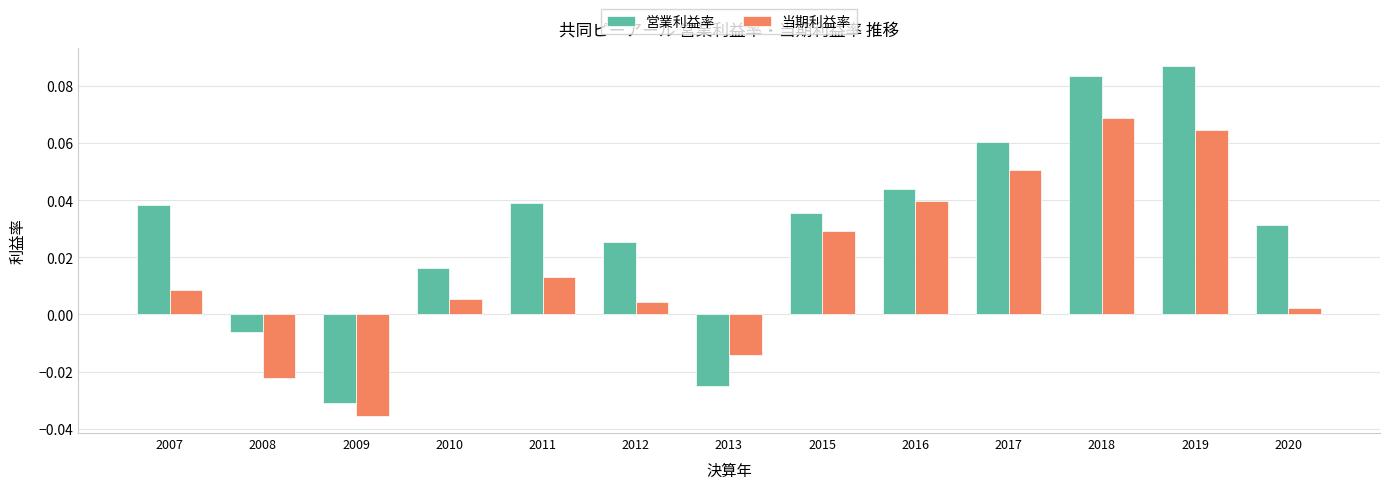

The 当期利益率 series shows 0.0 at 2018. True or false?

False